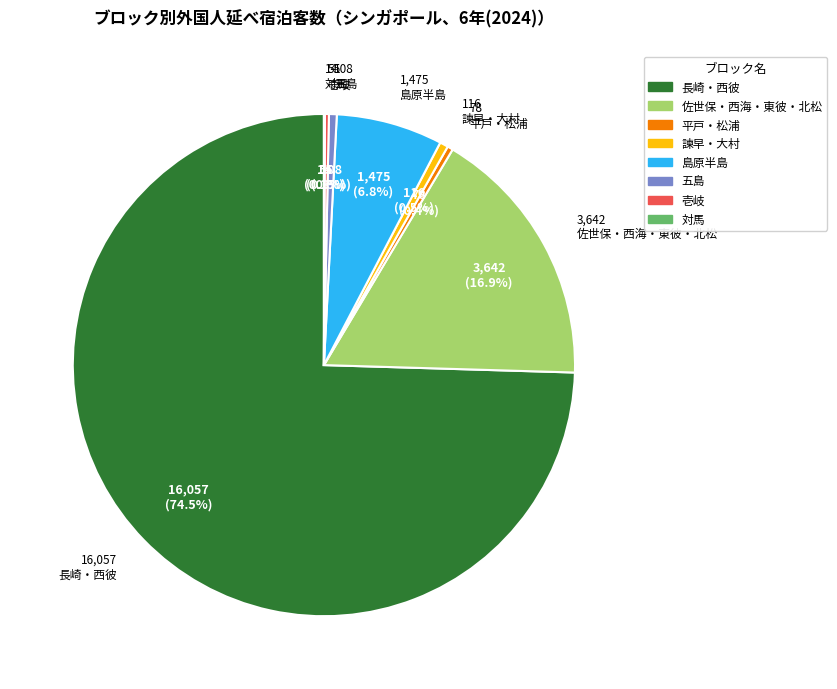

Approximately how many times larger is the value at 平戸・松浦 compared to 諫早・大村?

0.7